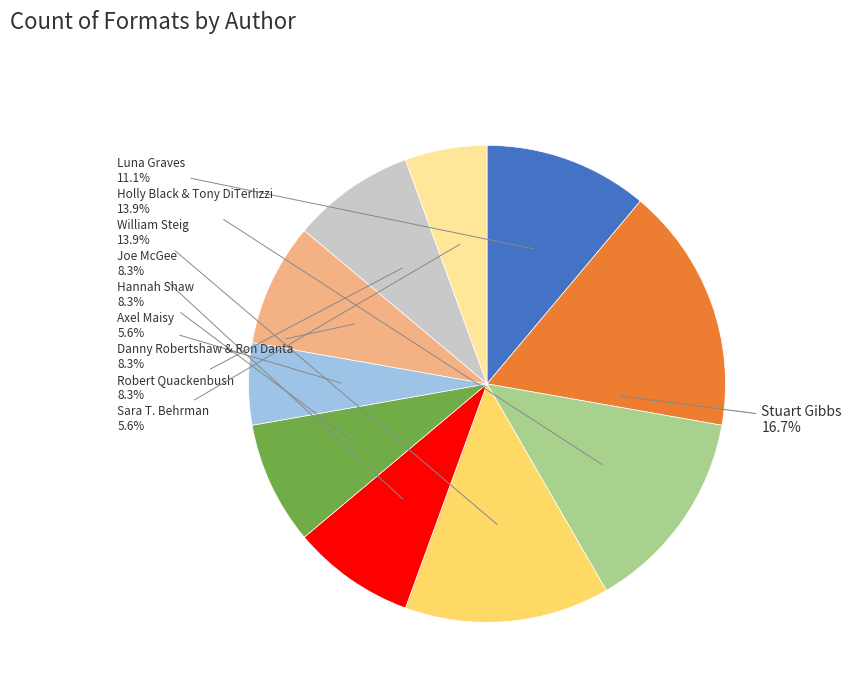

Does any single category account for the majority?

No